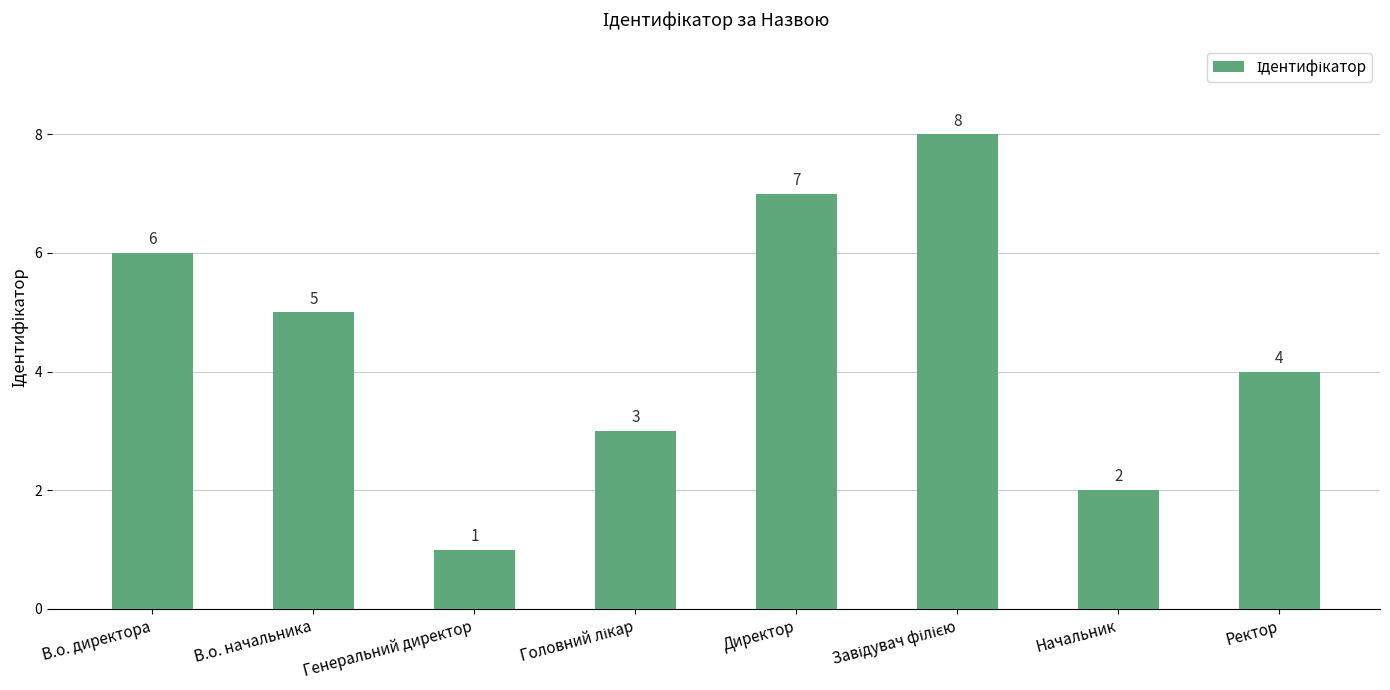

Does the chart contain stacked bars?

No